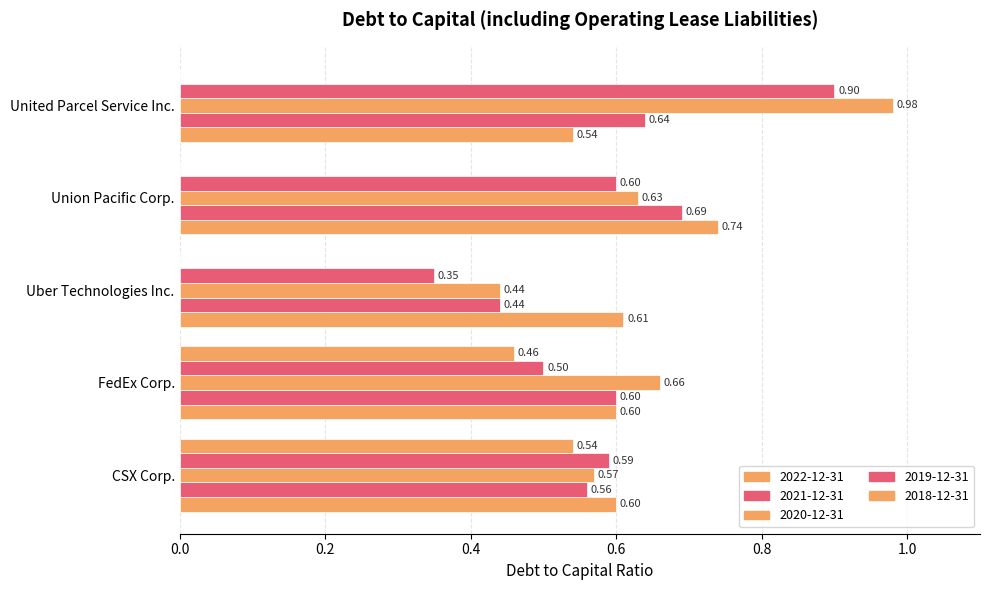

How many values in 2018-12-31 are above zero?

2